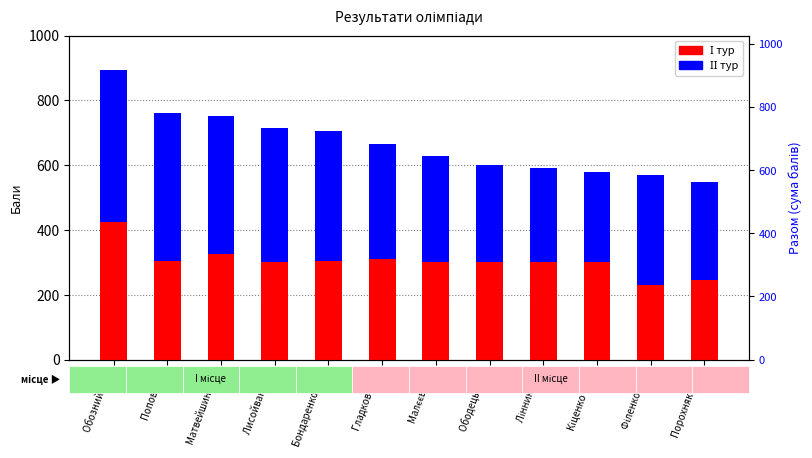

At which label does ІІ тур first exceed 355?

Обозний М.В.